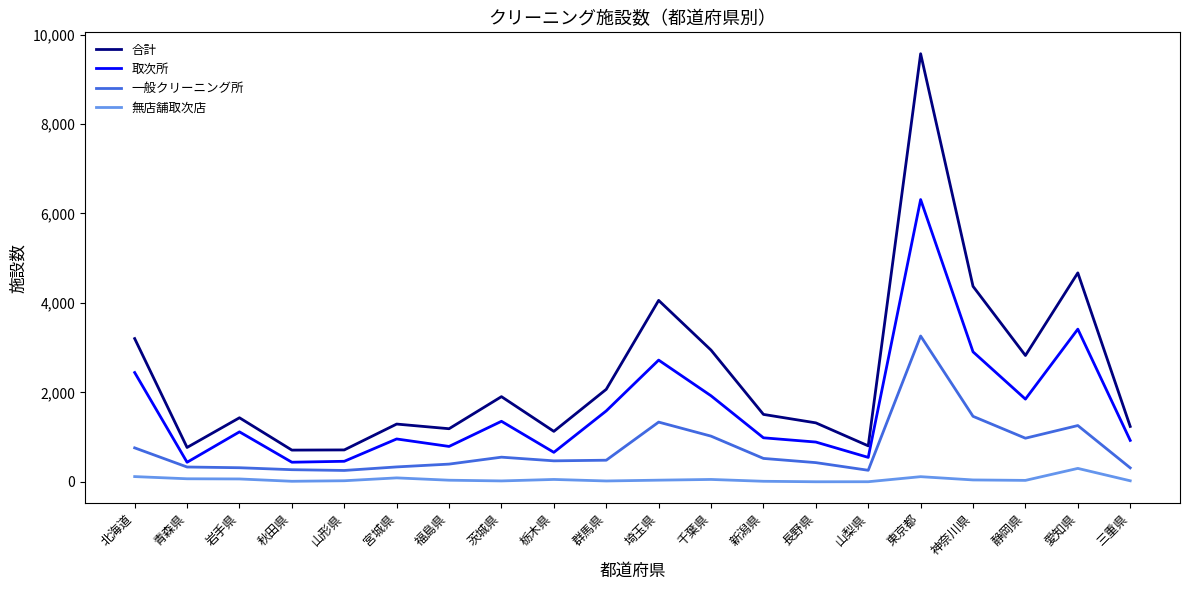

Which series has the largest range (max minus min)?

合計